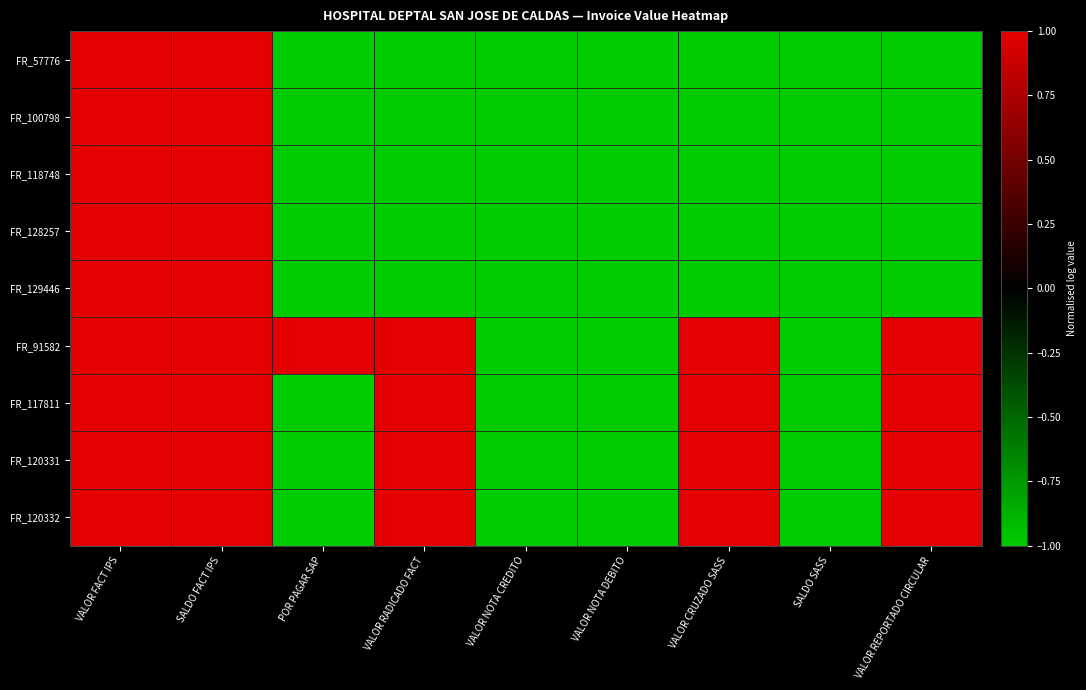

Which has a higher value, VALOR NOTA DEBITO or SALDO FACT IPS?

SALDO FACT IPS